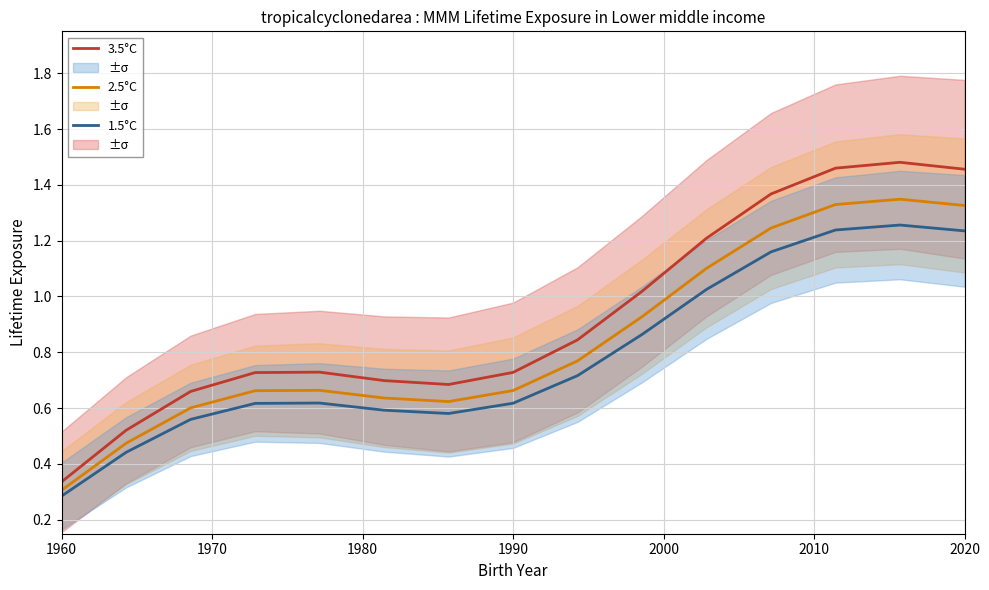

True or false: 3.5°C and 2.5°C intersect in this chart.

False